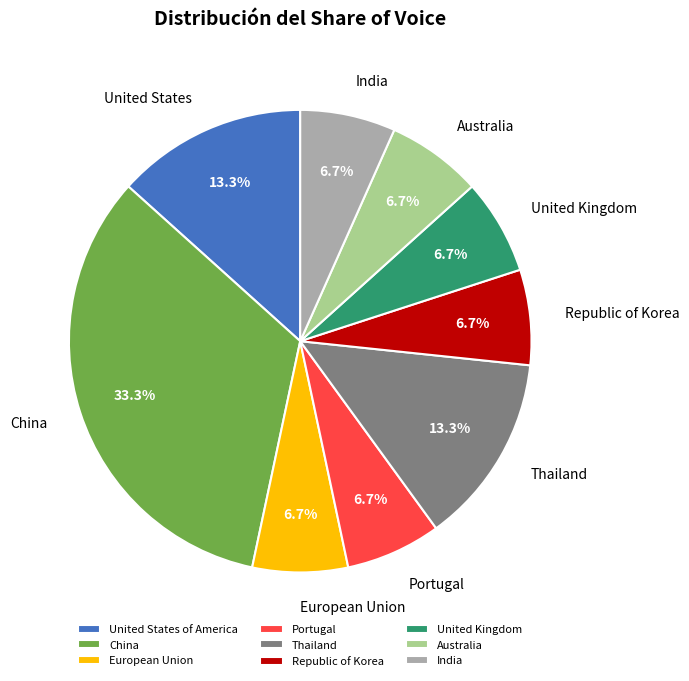

What percentage is NOT represented by Republic of Korea?

93.3%